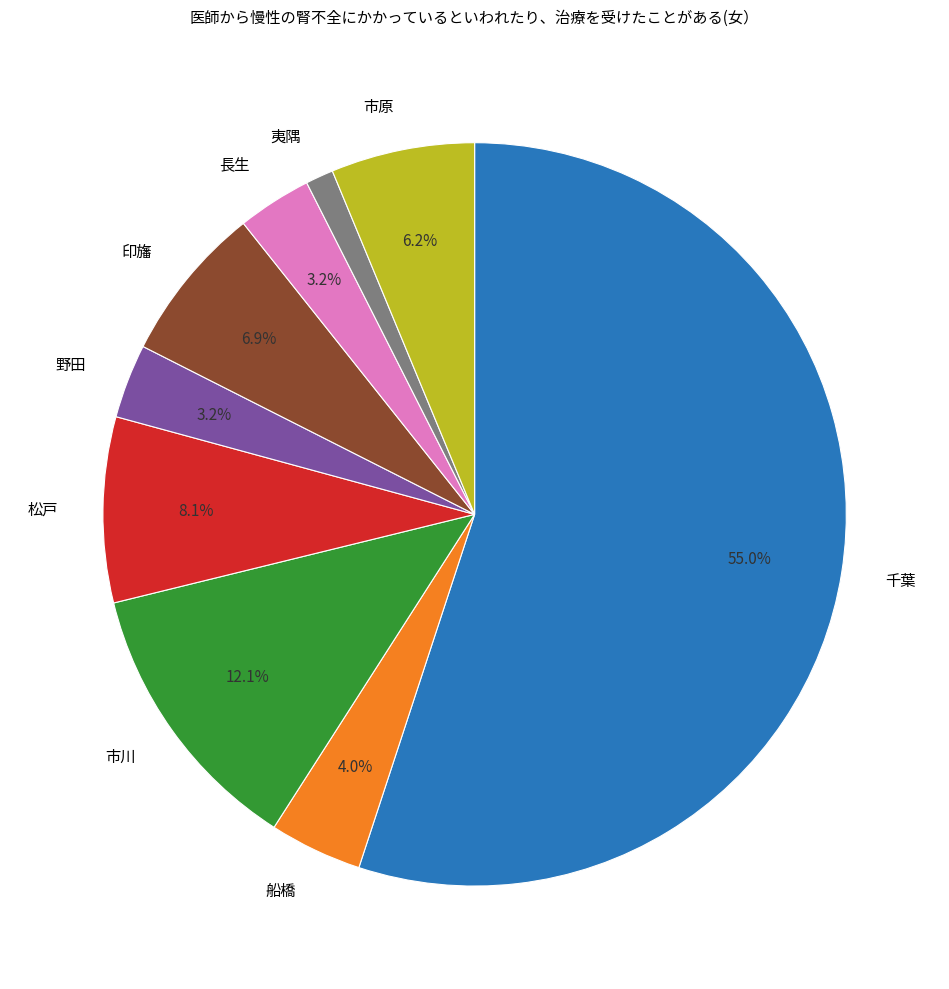

Do 市川 and 千葉 together represent more than half of the pie?

Yes